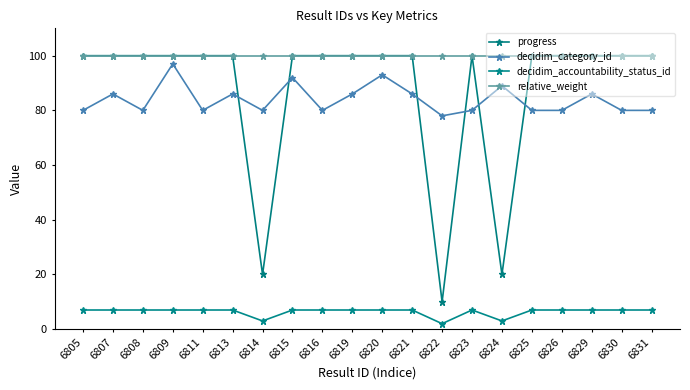

What is the spread (max minus min) of values at 6826?

93